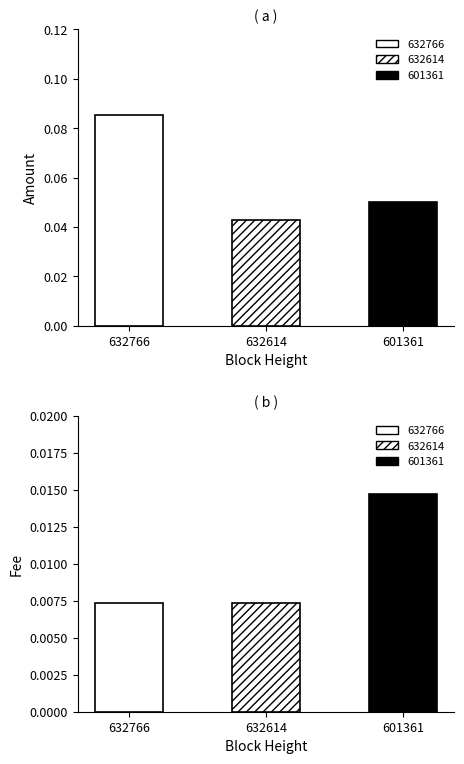

What is the difference between the highest and lowest values at 632766?

0.1